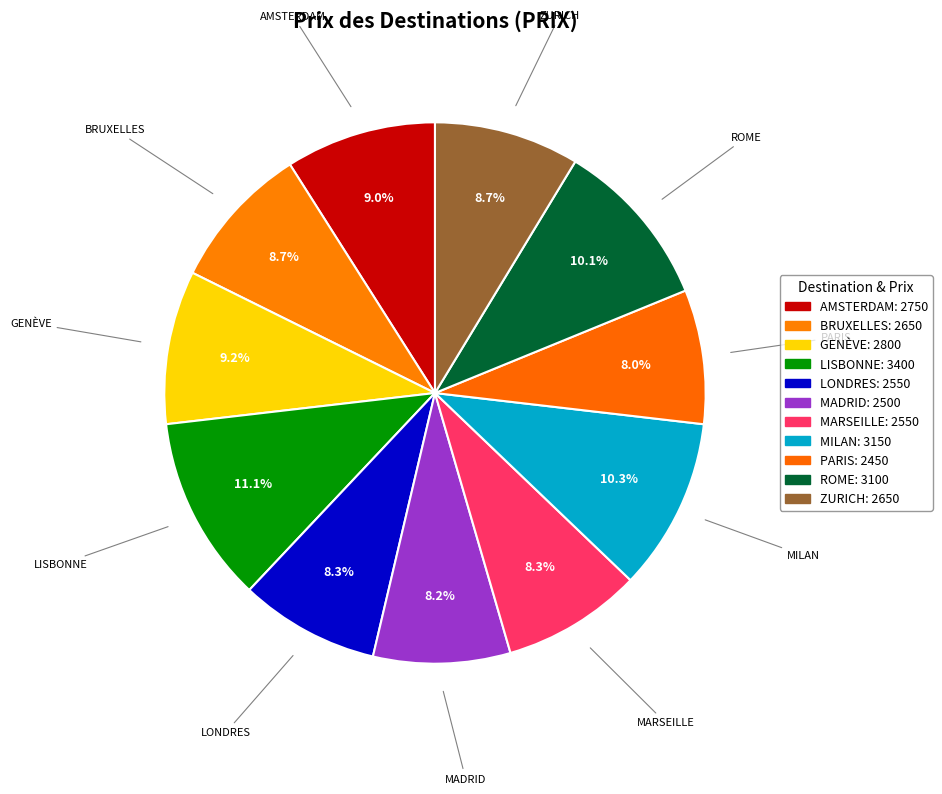

Count the number of slices in the pie.

11